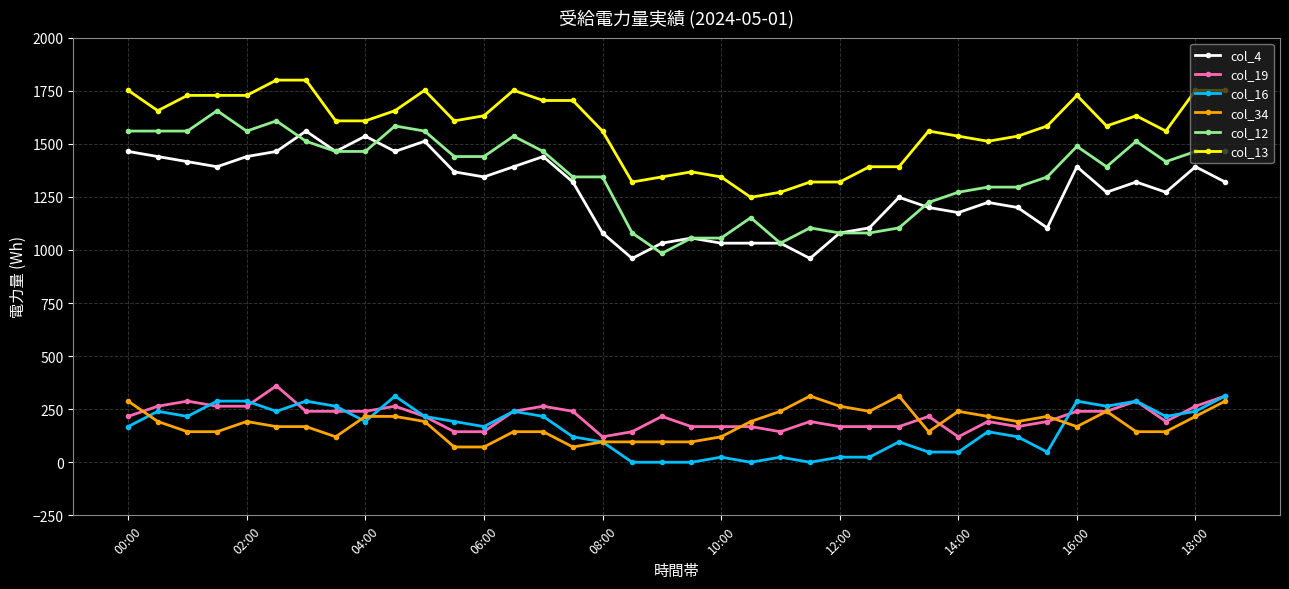

What are all the series names shown in the legend?

col_4, col_19, col_16, col_34, col_12, col_13